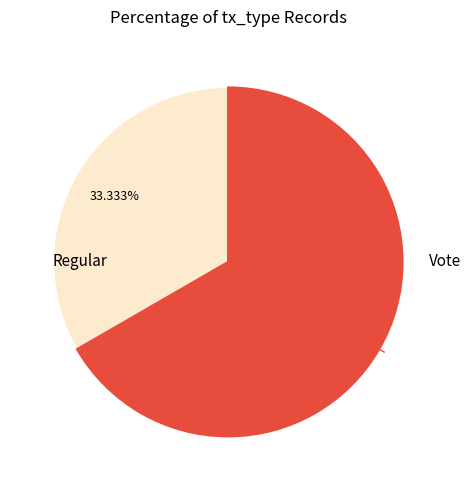

Does any single category account for the majority?

Yes